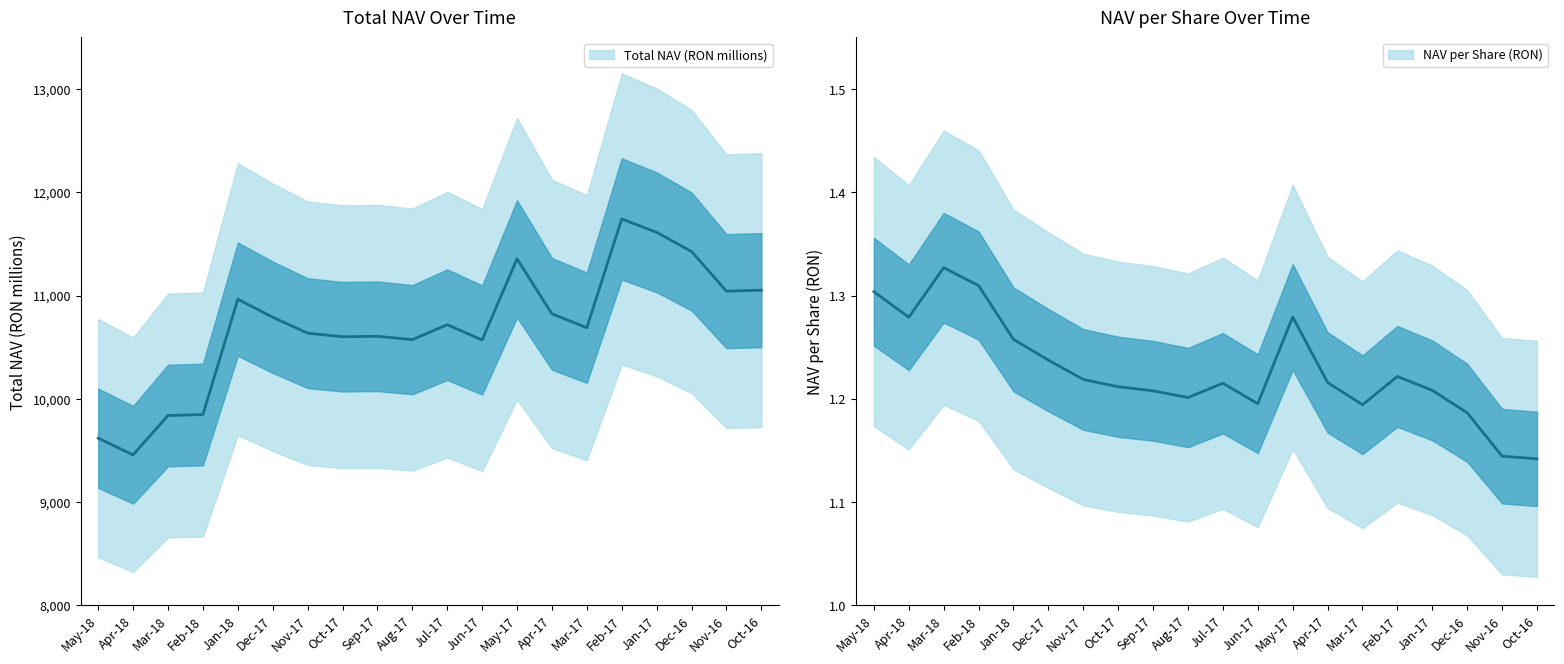

What is the difference between the second highest and minimum values in the NAV per Share (RON) series?

0.2